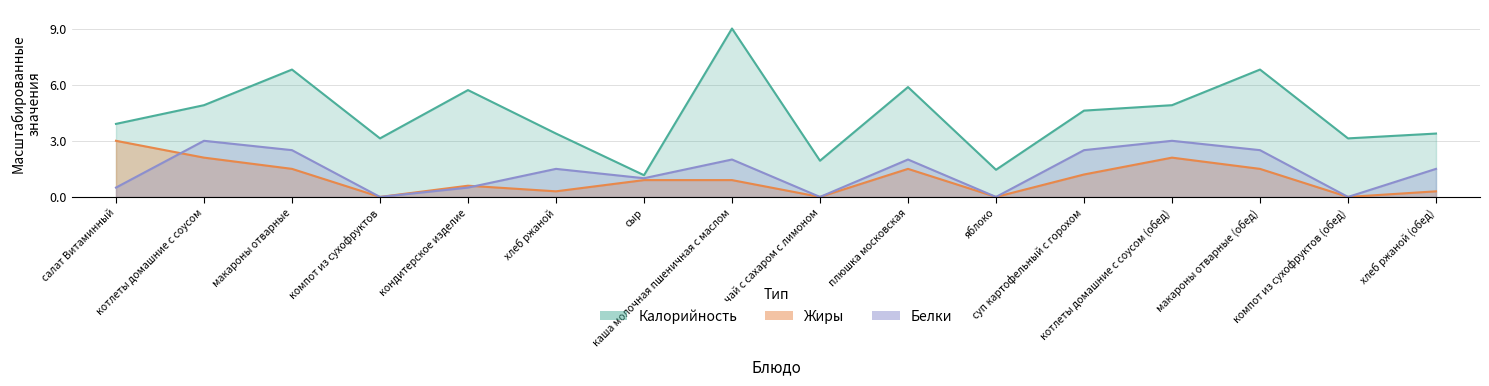

Reading left to right, extract all data points from this chart.

Калорийность: салат Витаминный=3.9	котлеты домашние с соусом=4.9	макароны отварные=6.8	компот из сухофруктов=3.1	кондитерское изделие=5.7	хлеб ржаной=3.4	сыр=1.2	каша молочная пшеничная с маслом=9.0	чай с сахаром с лимоном=1.9	плюшка московская=5.9	яблоко=1.5	суп картофельный с горохом=4.6	котлеты домашние с соусом (обед)=4.9	макароны отварные (обед)=6.8	компот из сухофруктов (обед)=3.1	хлеб ржаной (обед)=3.4
Белки: салат Витаминный=0.5	котлеты домашние с соусом=3.0	макароны отварные=2.5	компот из сухофруктов=0.0	кондитерское изделие=0.5	хлеб ржаной=1.5	сыр=1.0	каша молочная пшеничная с маслом=2.0	чай с сахаром с лимоном=0.0	плюшка московская=2.0	яблоко=0.0	суп картофельный с горохом=2.5	котлеты домашние с соусом (обед)=3.0	макароны отварные (обед)=2.5	компот из сухофруктов (обед)=0.0	хлеб ржаной (обед)=1.5
Жиры: салат Витаминный=3.0	котлеты домашние с соусом=2.1	макароны отварные=1.5	компот из сухофруктов=0.0	кондитерское изделие=0.6	хлеб ржаной=0.3	сыр=0.9	каша молочная пшеничная с маслом=0.9	чай с сахаром с лимоном=0.0	плюшка московская=1.5	яблоко=0.0	суп картофельный с горохом=1.2	котлеты домашние с соусом (обед)=2.1	макароны отварные (обед)=1.5	компот из сухофруктов (обед)=0.0	хлеб ржаной (обед)=0.3